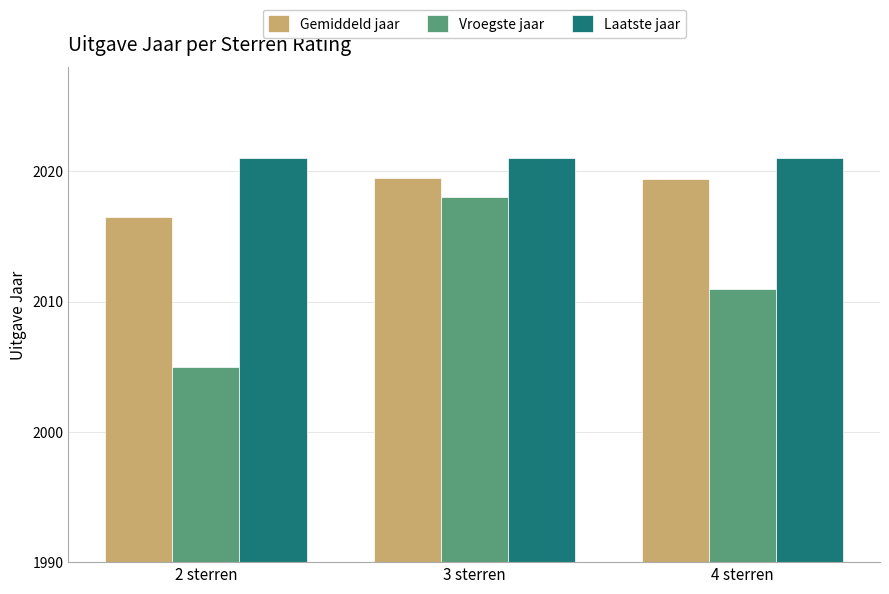

What is the highest value of the Vroegste jaar series?

2018.0